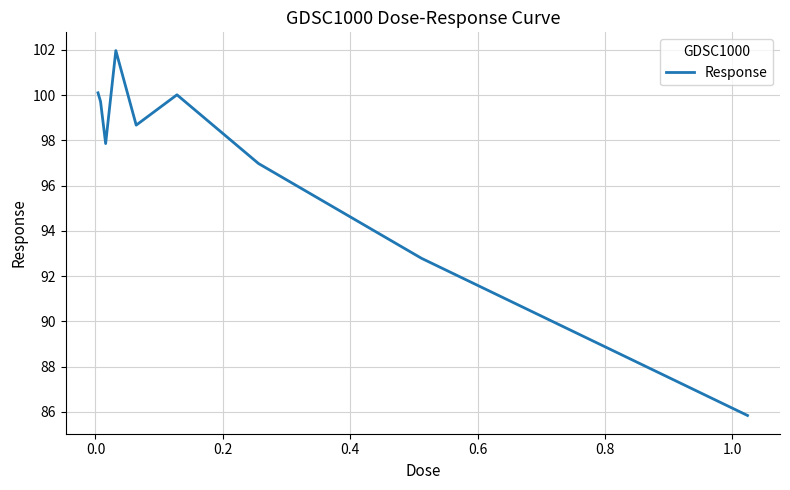

What is the smallest value displayed?

85.8